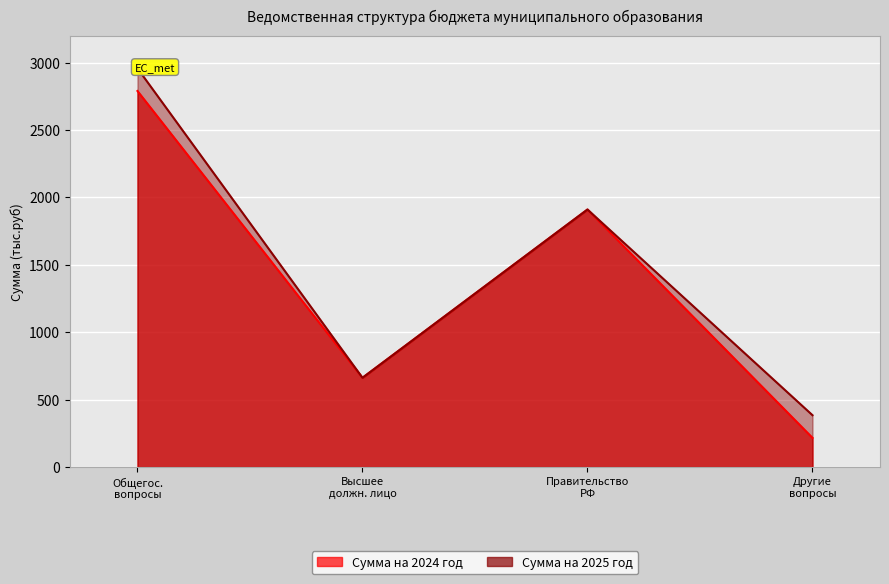

At how many categories does at least one series exceed 1461?

2